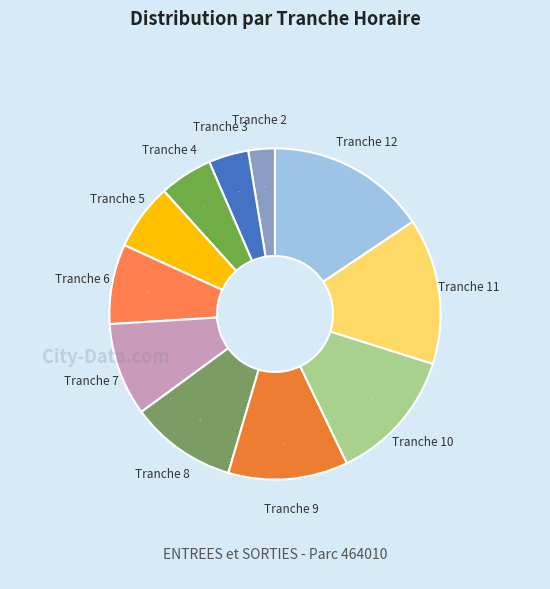

Between Tranche 10 and Tranche 2, which is larger?

Tranche 10